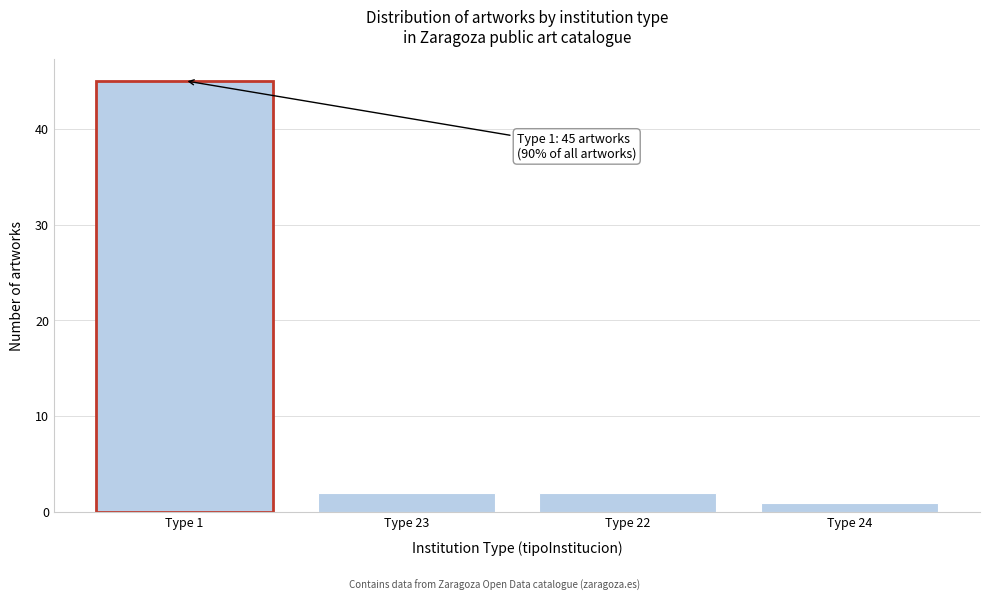

Reading left to right, list all the values displayed in this chart.

Type 1=45	Type 23=2	Type 22=2	Type 24=1